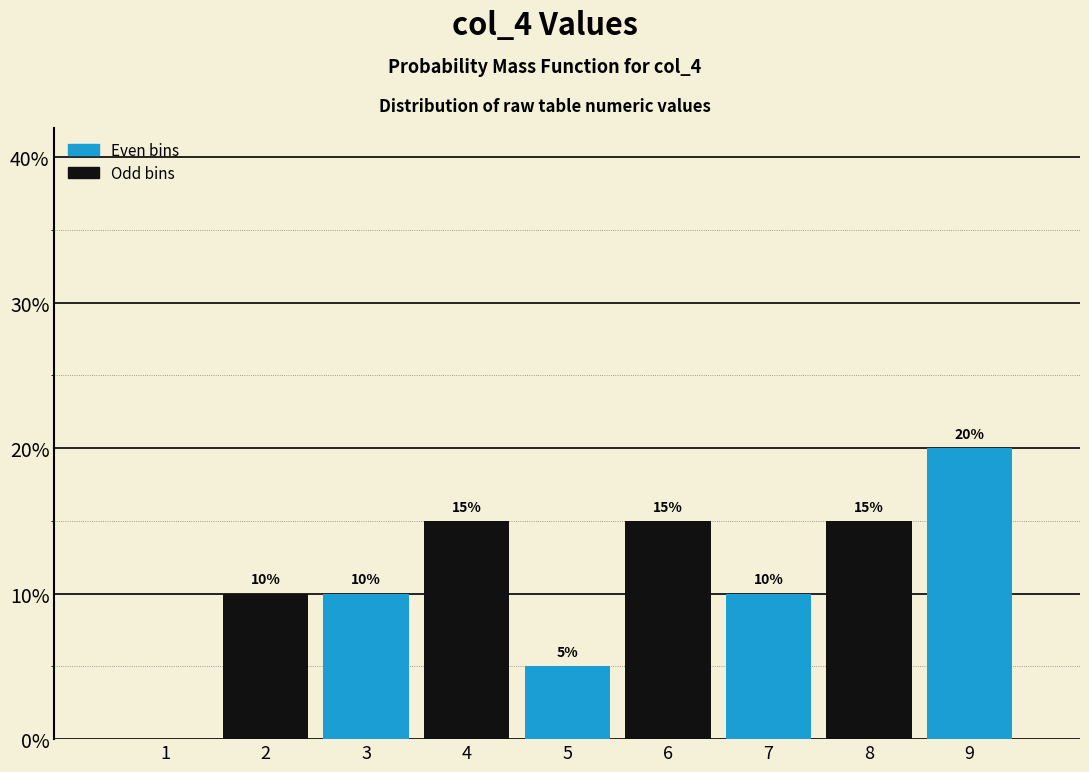

Reading left to right, list all the values displayed in this chart.

1=0	2=10	3=10	4=15	5=5	6=15	7=10	8=15	9=20